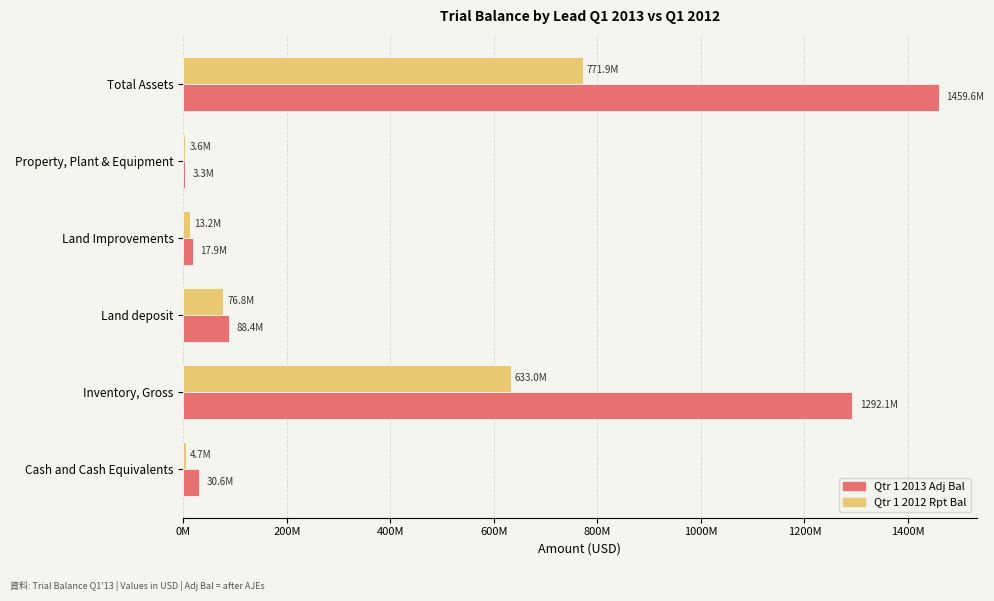

What are all the series names shown in the legend?

Qtr 1 2013 Adj Bal, Qtr 1 2012 Rpt Bal